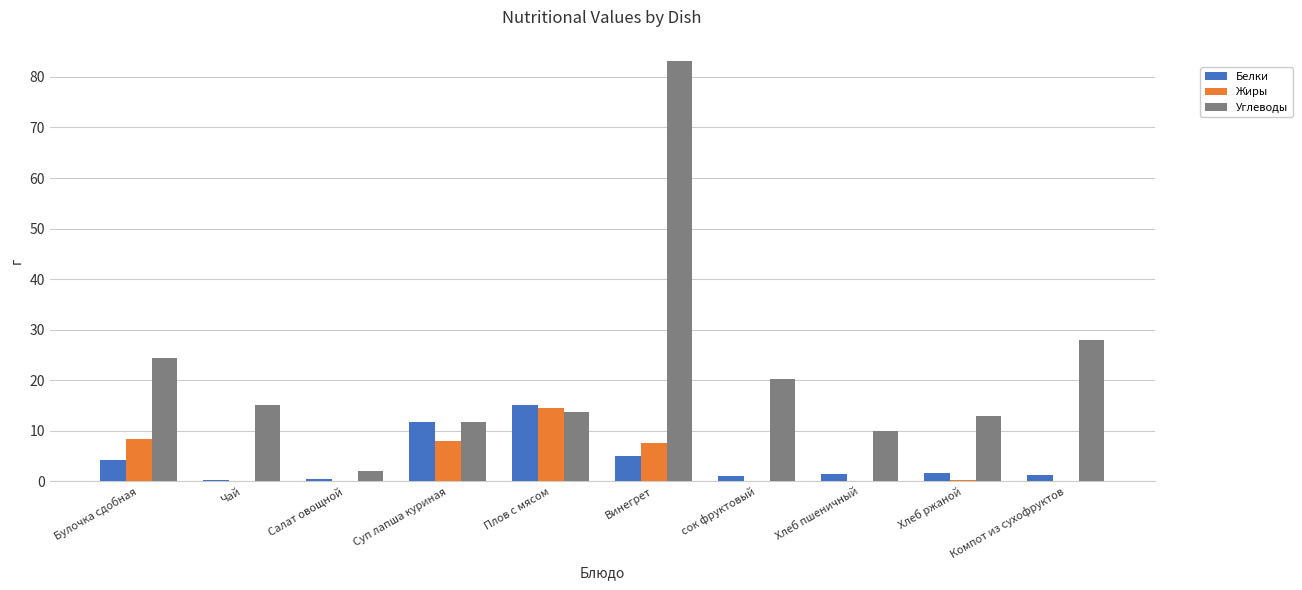

At which category is the sum across all series the highest?

Винегрет